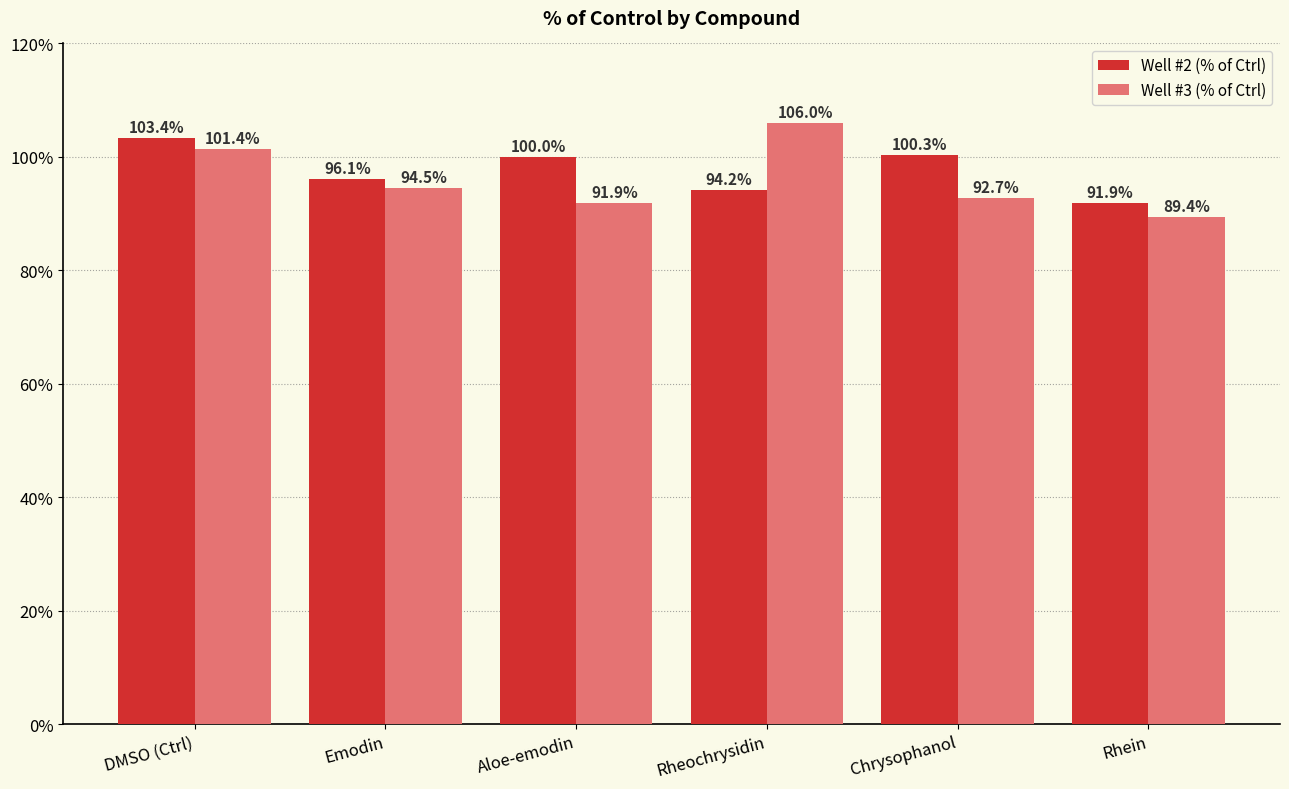

Reading left to right, what are all the values shown in this chart?

Well #2 (% of Ctrl): DMSO (Ctrl)=103.4	Emodin=96.1	Aloe-emodin=100.0	Rheochrysidin=94.2	Chrysophanol=100.3	Rhein=91.9
Well #3 (% of Ctrl): DMSO (Ctrl)=101.4	Emodin=94.5	Aloe-emodin=91.9	Rheochrysidin=106.0	Chrysophanol=92.7	Rhein=89.4